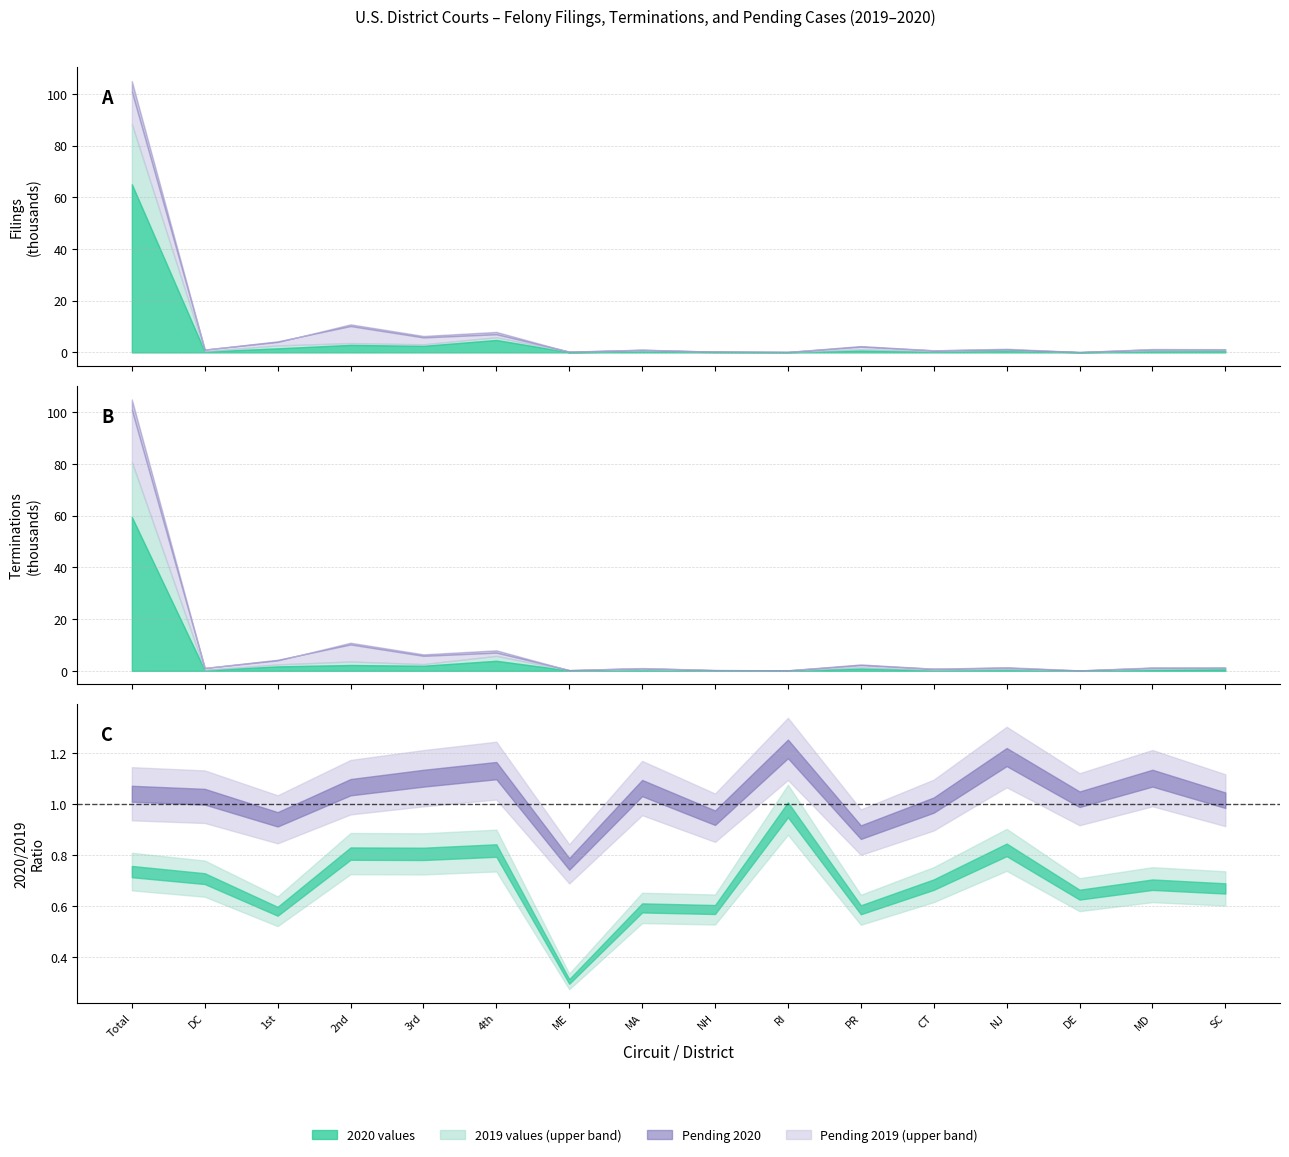

Does the chart display data point markers on the line(s)?

No